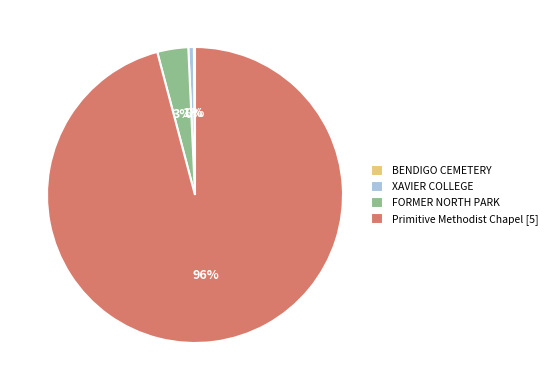

To the nearest percent, what is the difference between the largest and smallest slice percentages?

96%